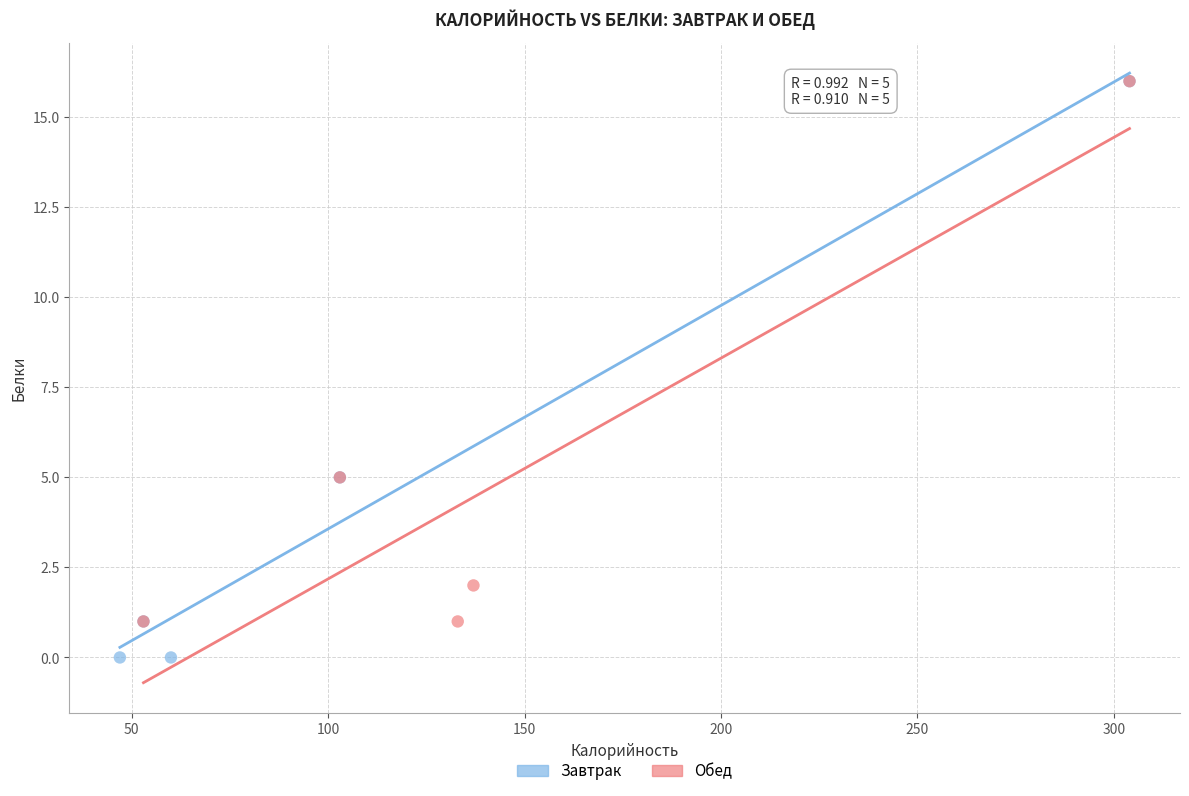

Which series contains the lowest Y value?

Завтрак